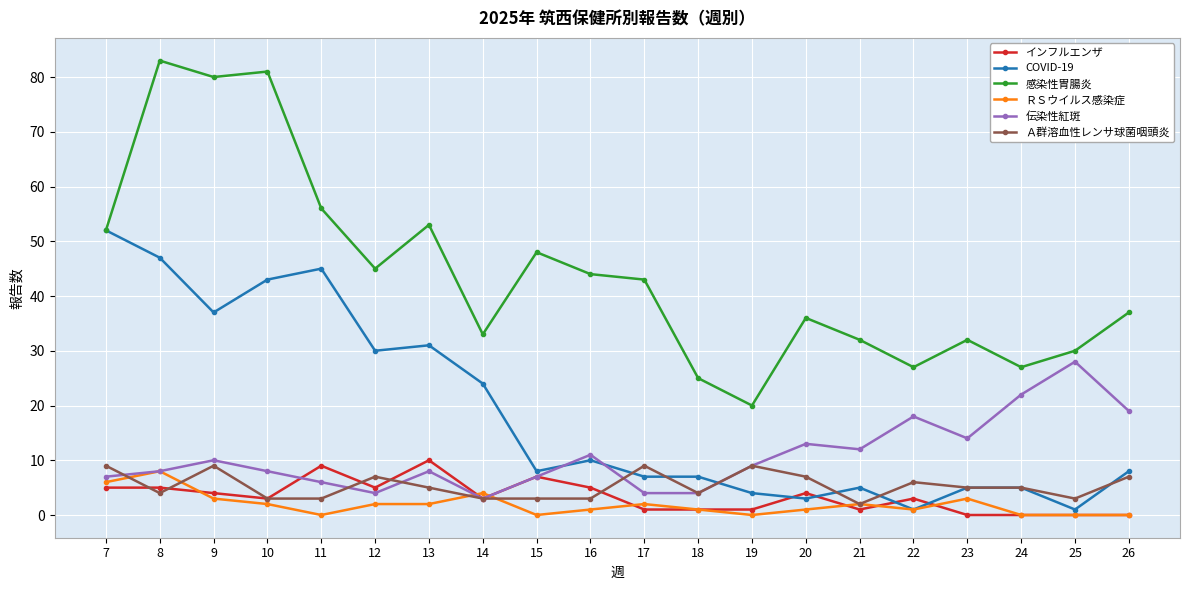

Rank the series by their maximum value, from lowest to highest.

ＲＳウイルス感染症, Ａ群溶血性レンサ球菌咽頭炎, インフルエンザ, 伝染性紅斑, COVID-19, 感染性胃腸炎